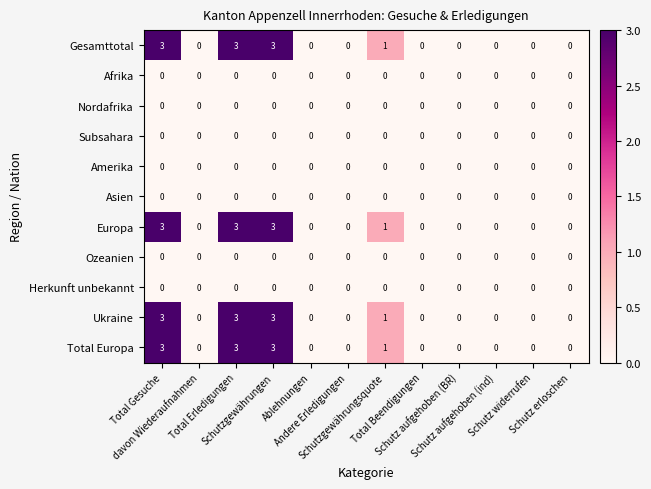

What is the spread (max minus min) of values at Schutzgewährungsquote?

1